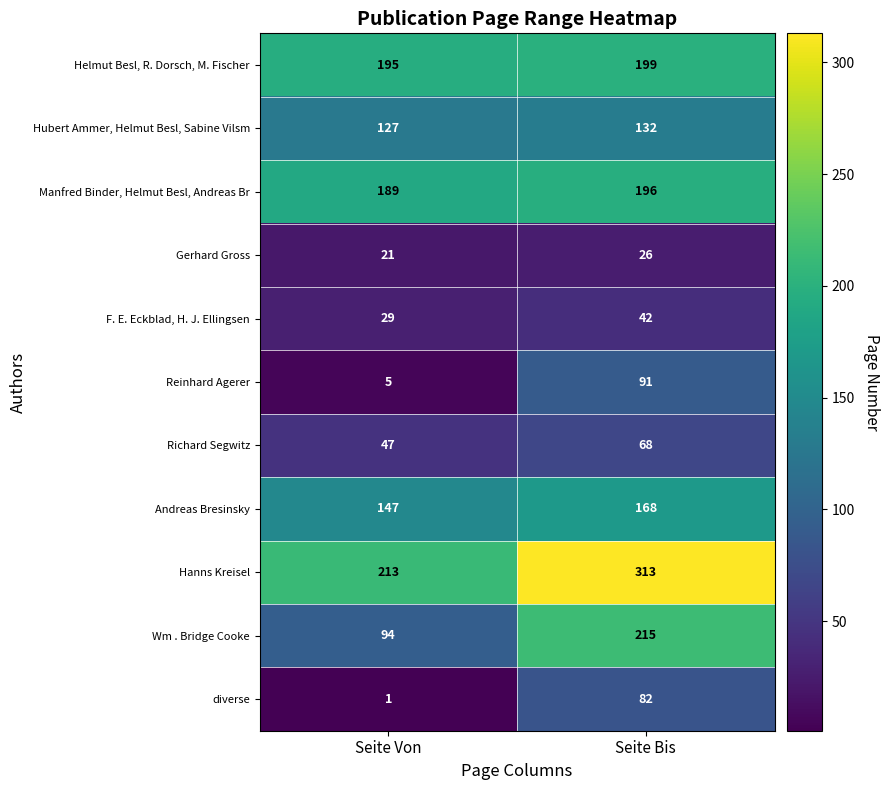

Which series has the widest spread of values?

Wm . Bridge Cooke